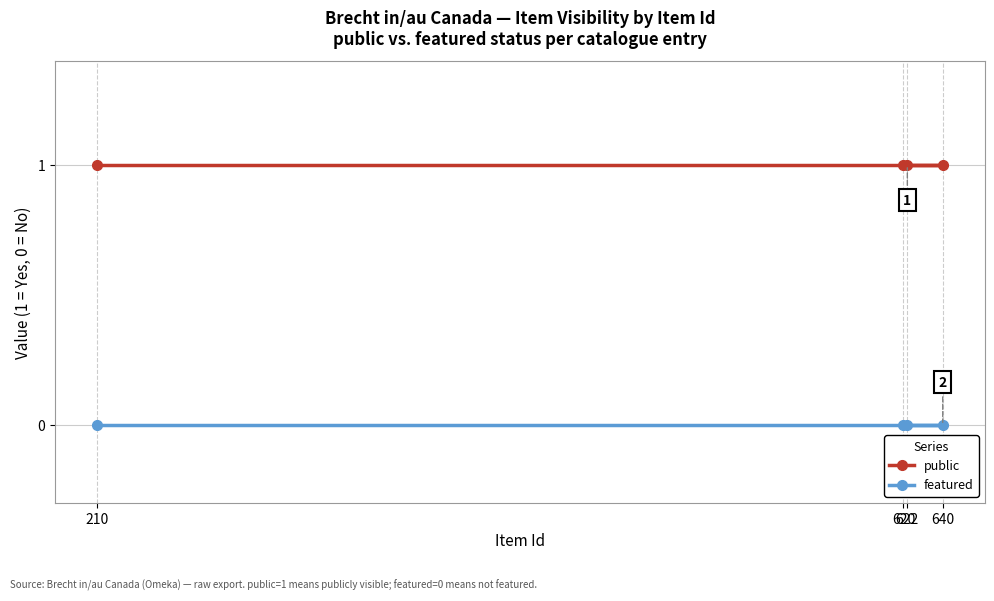

True or false: public and featured intersect in this chart.

False